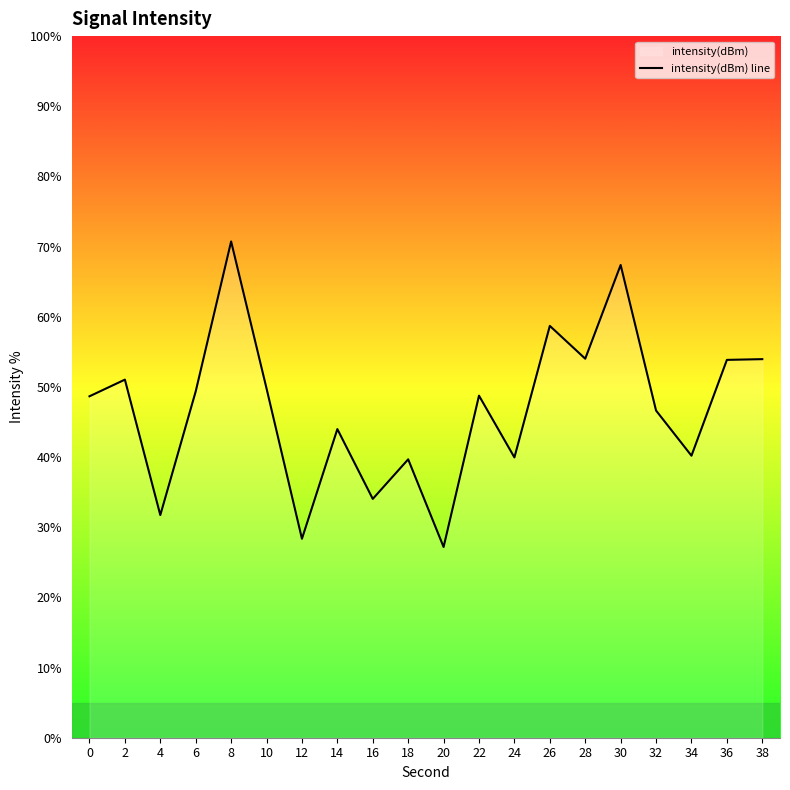

At which category does the data reach its first local peak?

2